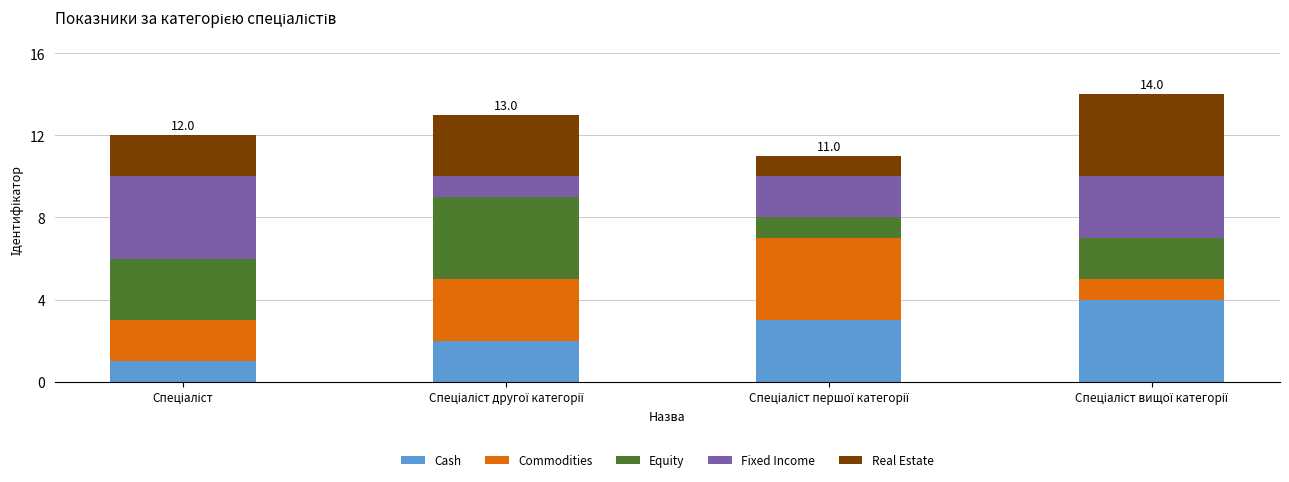

Count the number of data series in this chart.

5